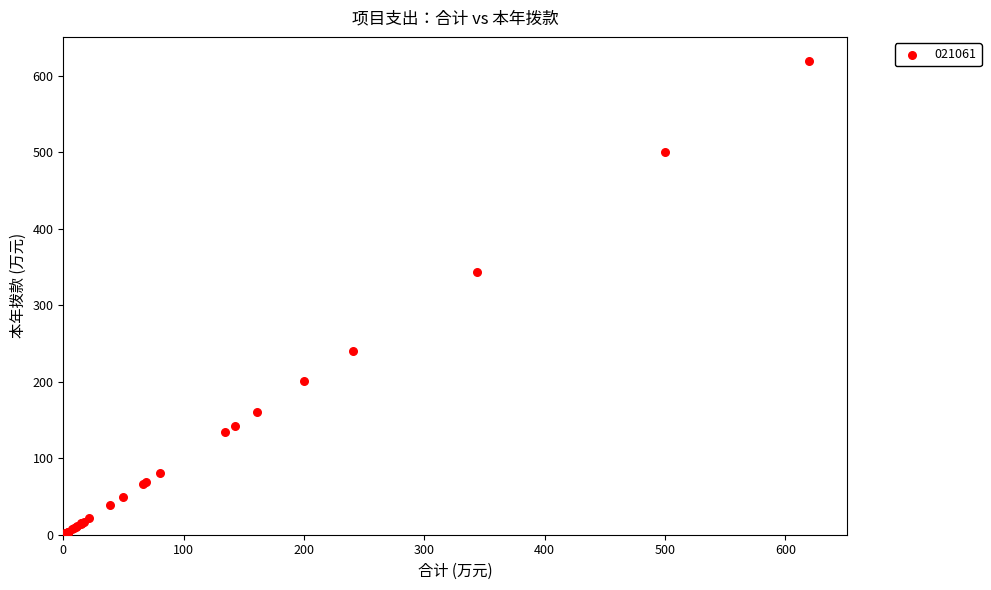

What Y value in the scatter plot is closest to 310?

343.7